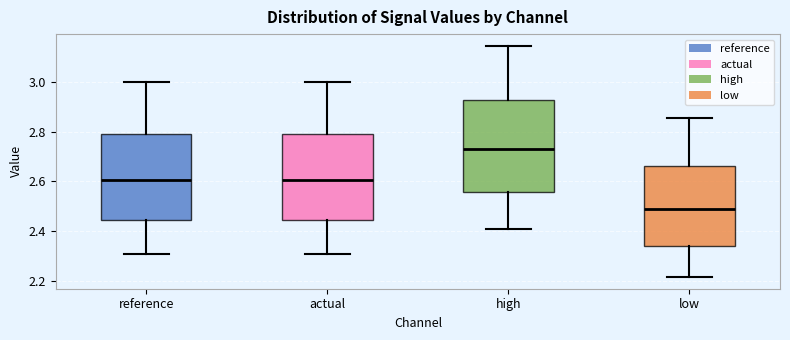

Where is the lower edge of the box for low on the y-axis? The values are not printed on the chart, so give them approximately, as read against the axis.

2.34